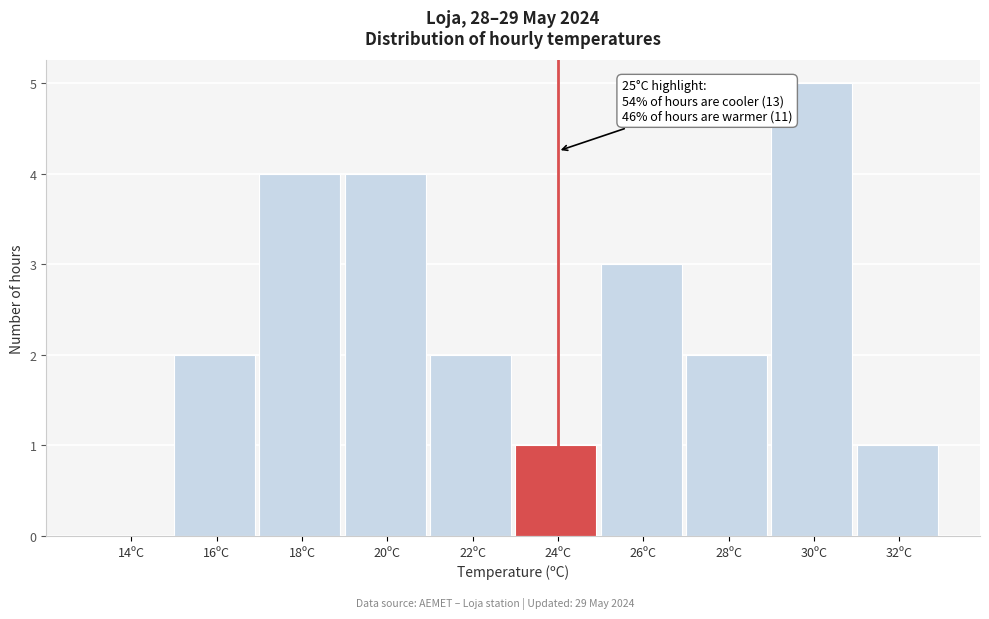

Reading left to right, extract all data points from this chart.

14ºC=0	16ºC=2	18ºC=4	20ºC=4	22ºC=2	24ºC=1	26ºC=3	28ºC=2	30ºC=5	32ºC=1